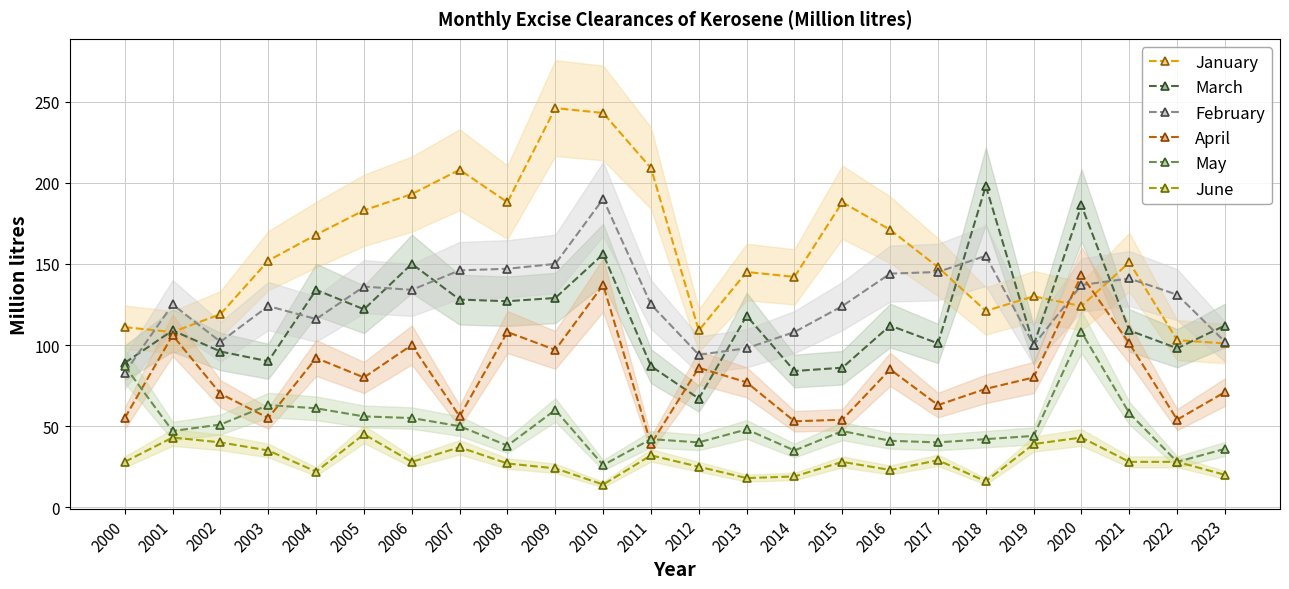

What is the sum of the January values at 2016 and 2014?

313